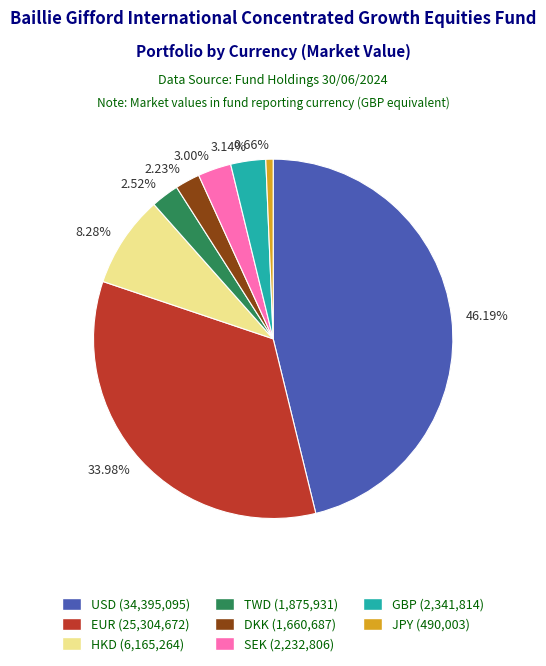

Which category has the biggest portion of the pie?

46.19%